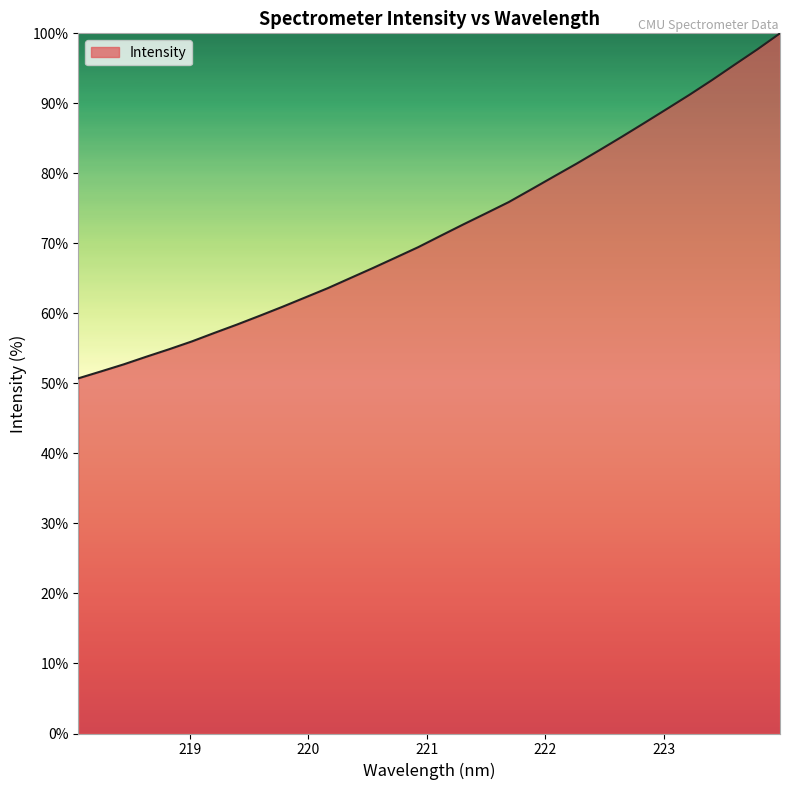

What is the minimum value shown in the chart?

50.7